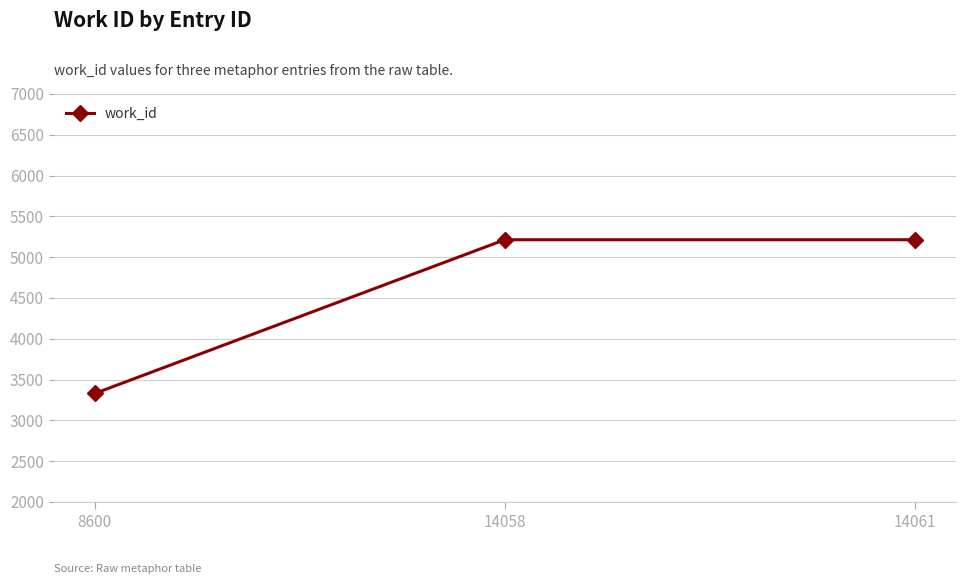

Reading left to right, transcribe all the data shown in this chart.

3330	5214	5214